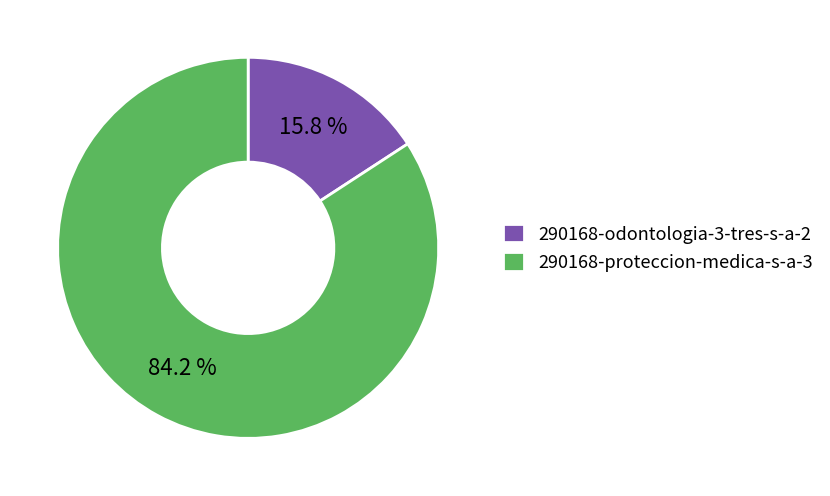

Is there any slice that represents more than half of the pie?

Yes